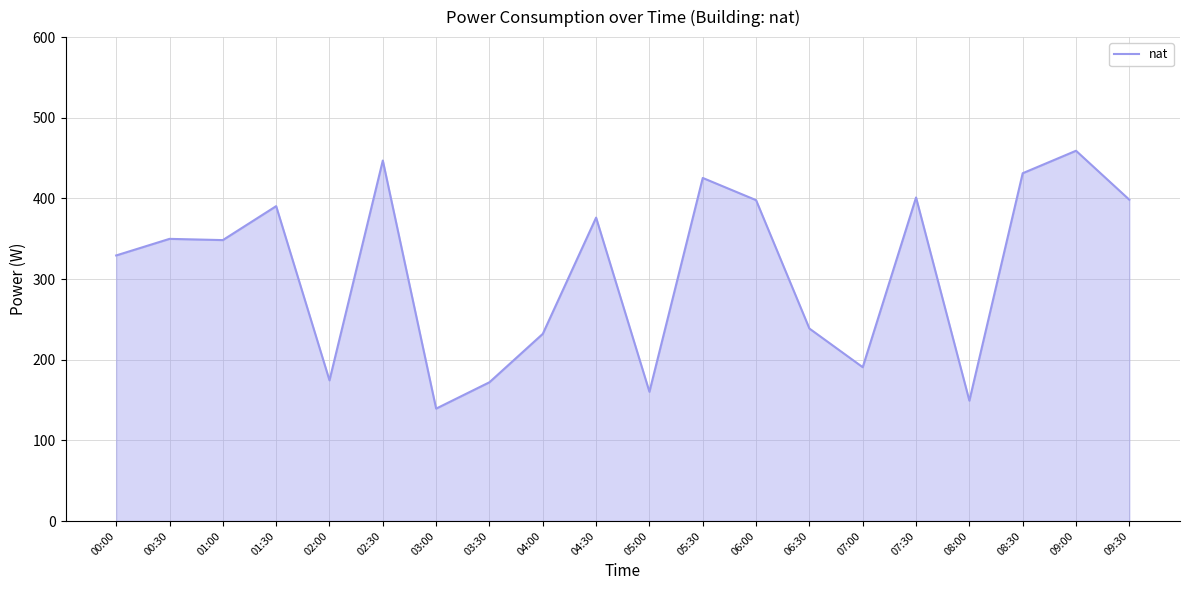

What is the minimum value shown in the chart?

139.4